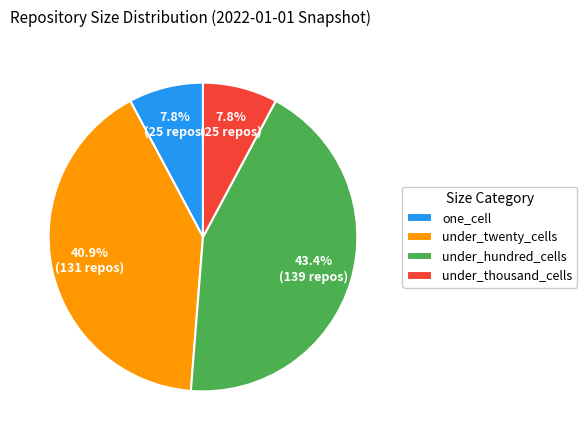

How much of the chart is everything except under_twenty_cells?

59.1%